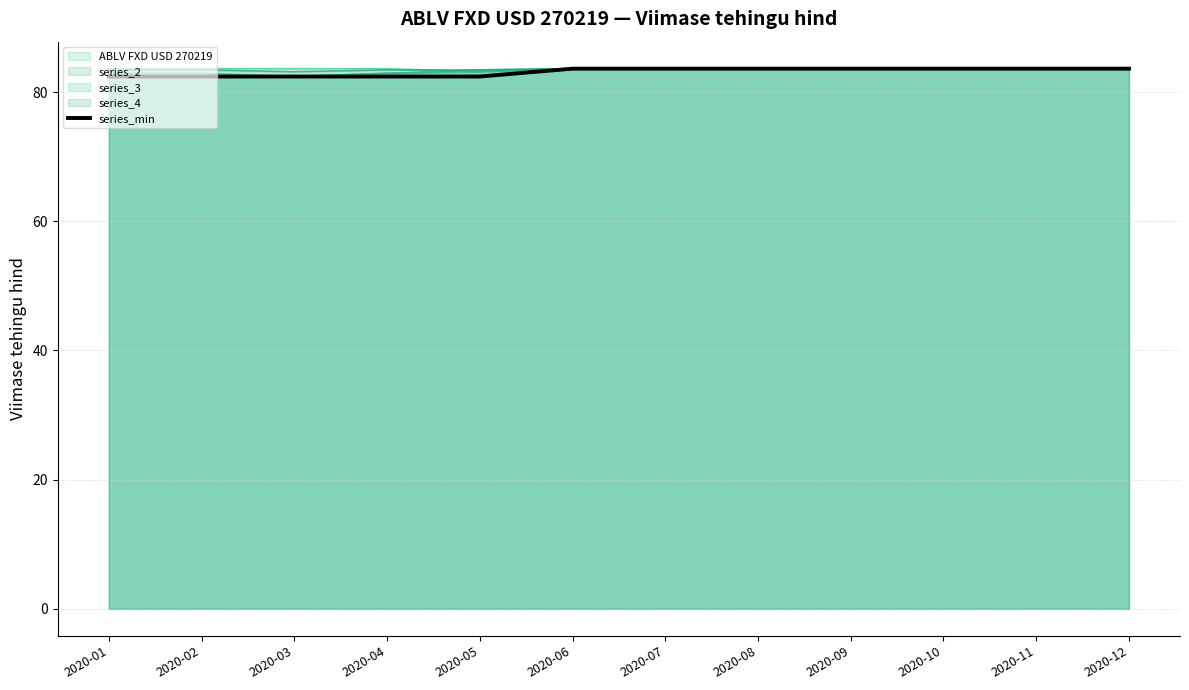

Reading left to right, transcribe all the data shown in this chart.

82.4	82.4	82.4	82.4	82.4	83.6	83.6	83.6	83.6	83.6	83.6	83.6